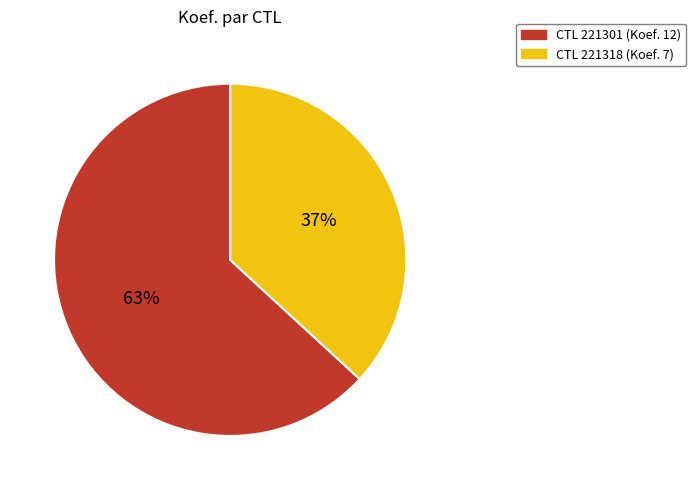

To the nearest percent, what is the difference between the largest and smallest slice percentages?

26%